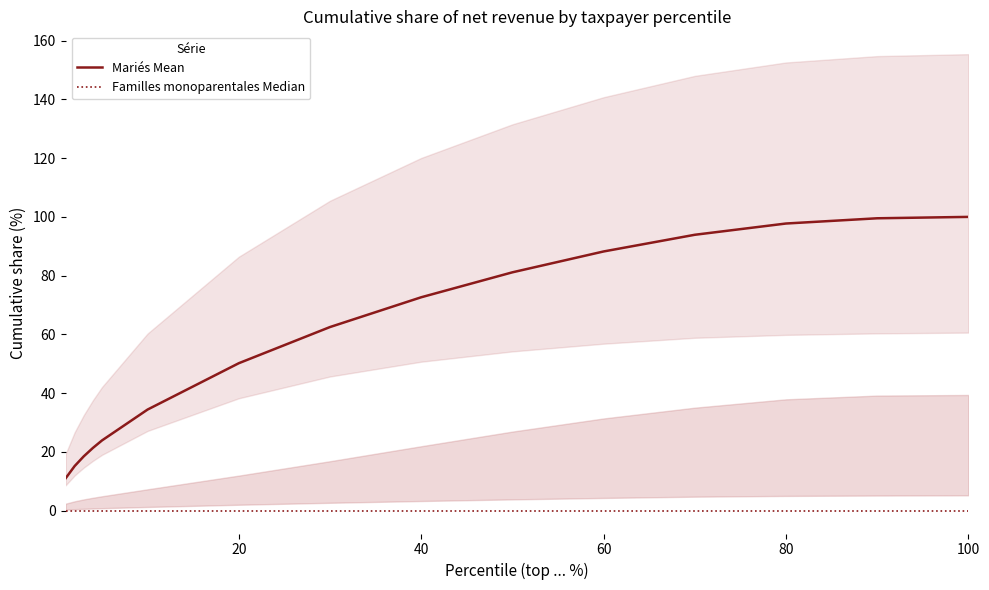

Which series has the largest total across all categories?

Mariés Mean